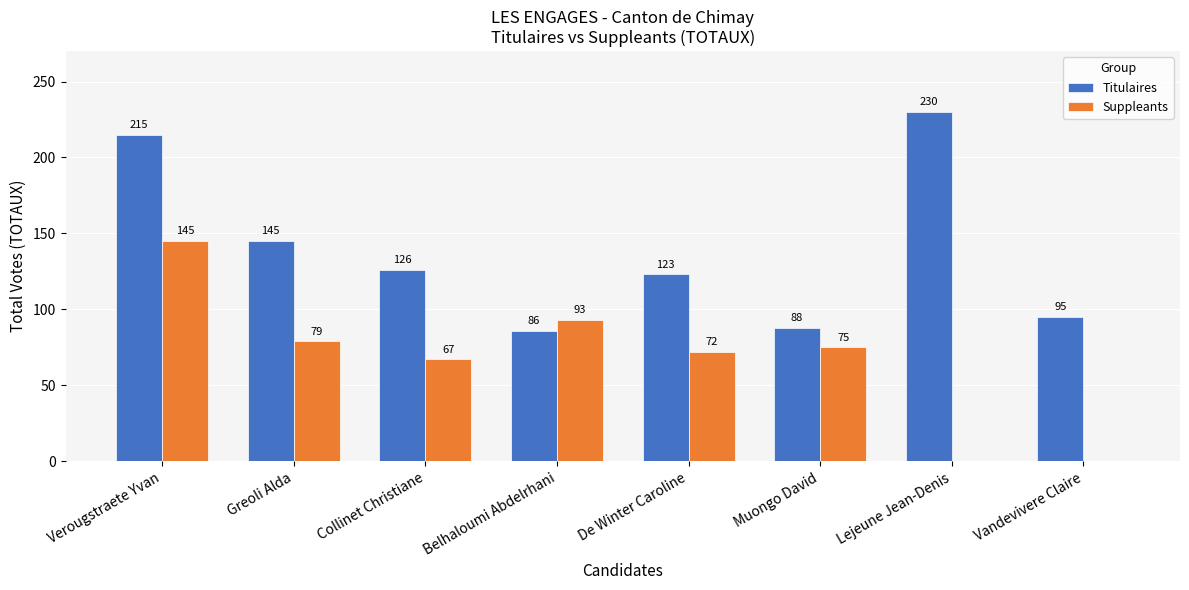

How many groups of bars are there?

8